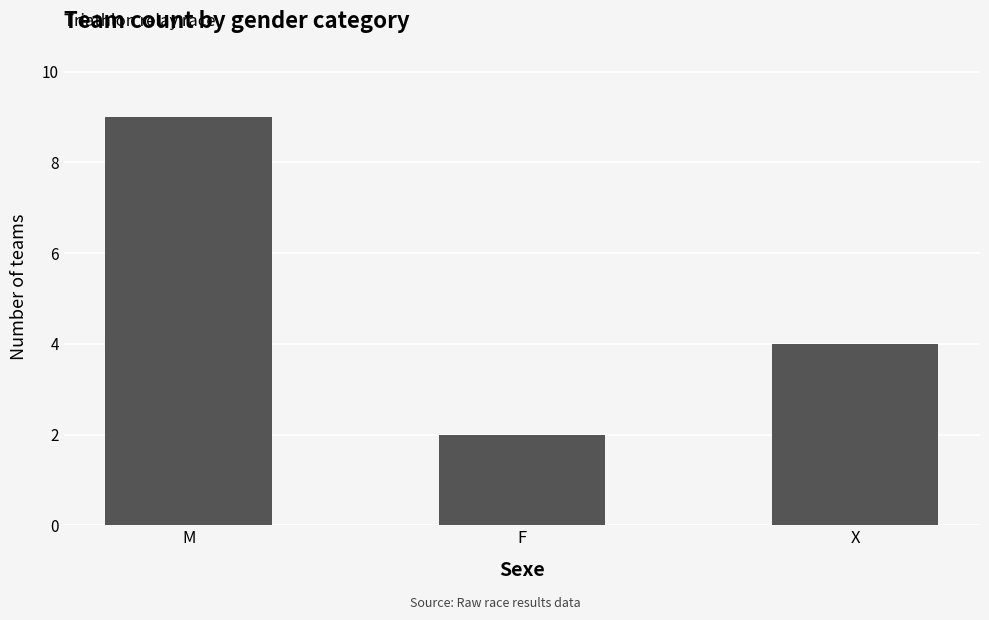

Count the number of categories in the chart.

3